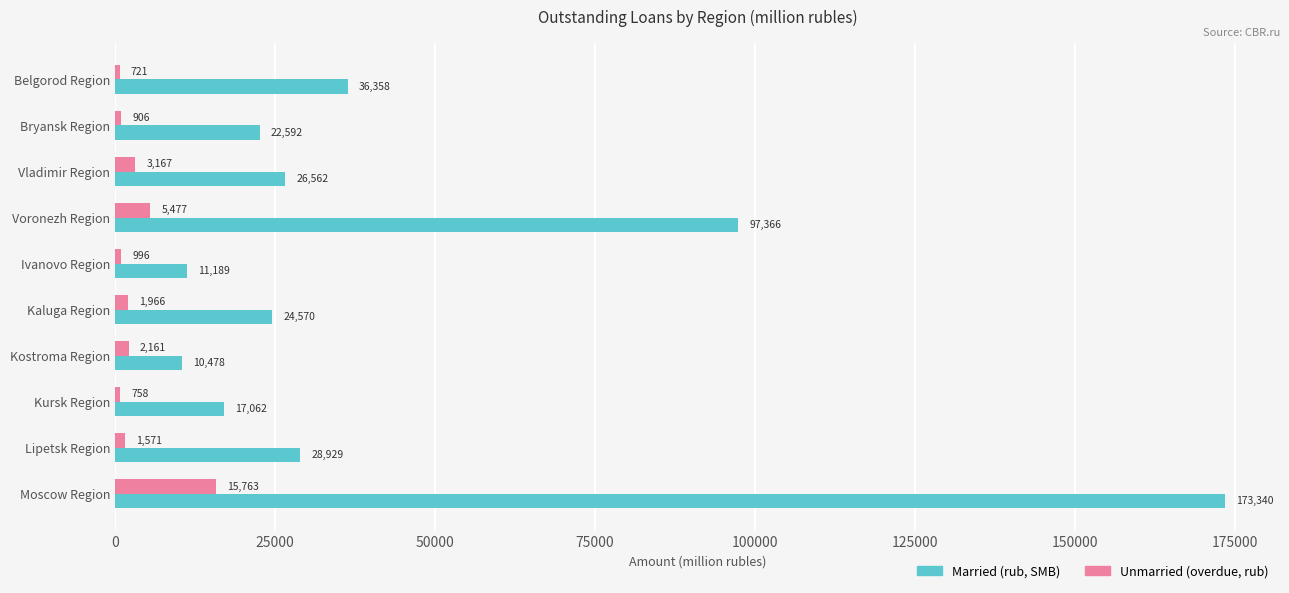

What is the average value of the Married (rub, SMB) series?

44845